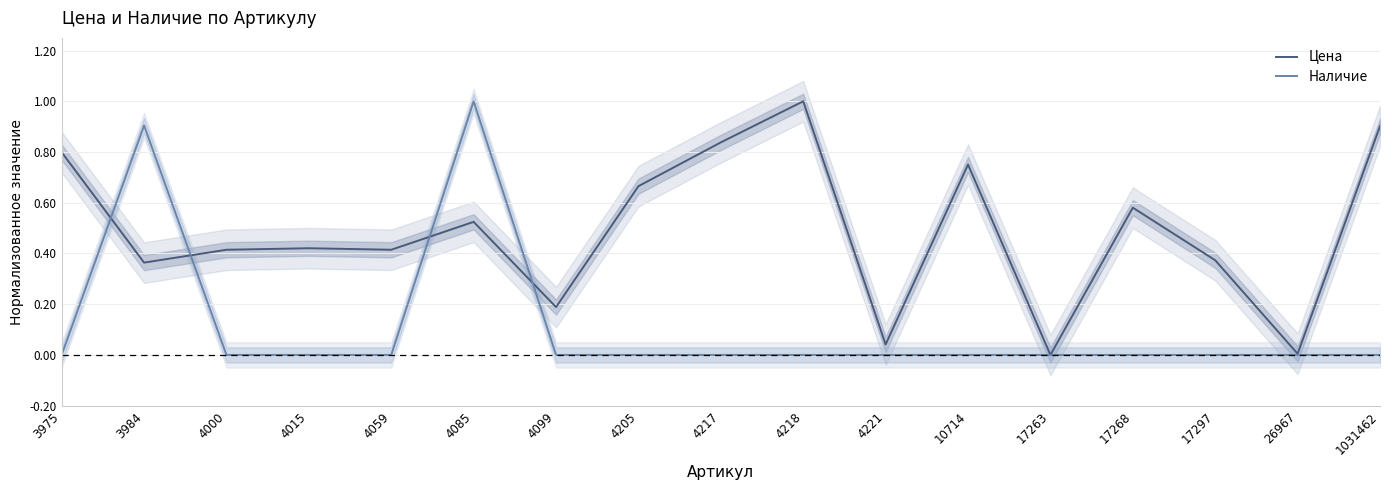

Which series has the largest total across all categories?

Цена